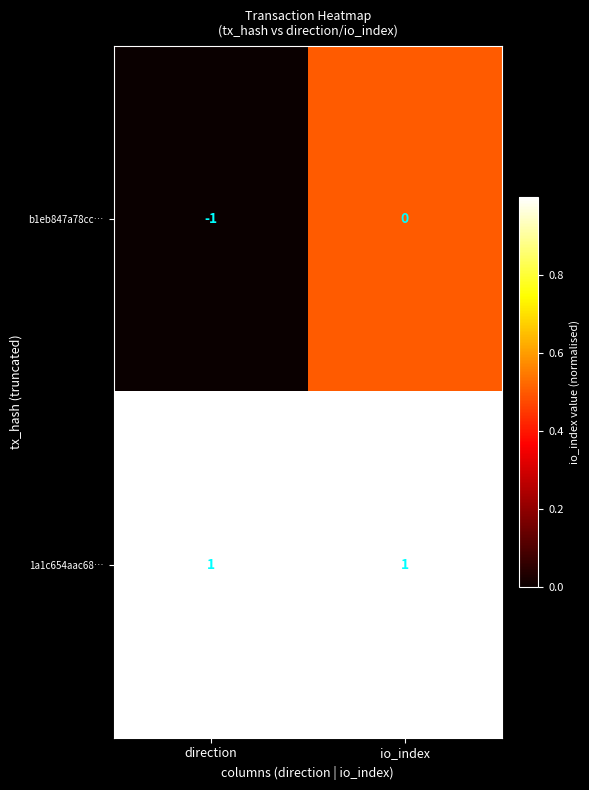

Which category has the lowest value across all series?

direction